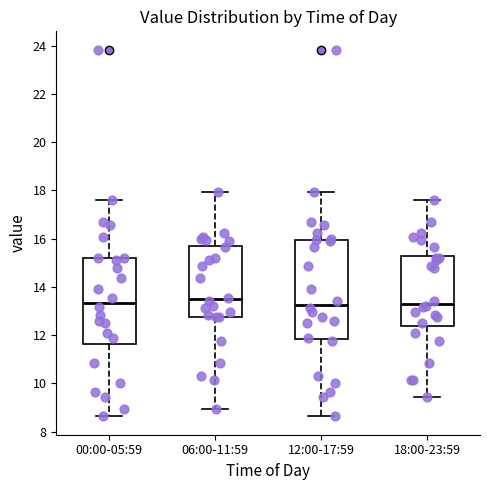

Reading left to right, read every box against the y-axis: the position of its median line, the range the box covers, and the ends of its whiskers. The values are not printed on the chart, so give them approximately, as read against the axis.

00:00-05:59: median 13.4, box 11.6 to 15.2, whiskers 8.6 to 17.6
06:00-11:59: median 13.4, box 12.8 to 15.8, whiskers 9.0 to 18.0
12:00-17:59: median 13.2, box 11.8 to 16.0, whiskers 8.6 to 18.0
18:00-23:59: median 13.4, box 12.4 to 15.2, whiskers 9.4 to 17.6